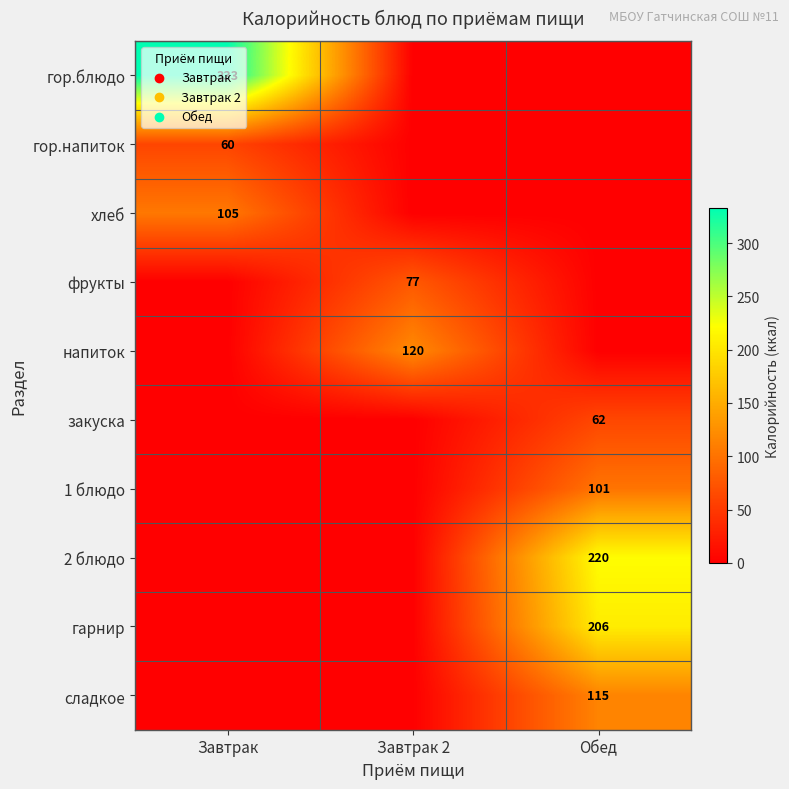

The value of гарнир at Обед is 296. True or false?

False